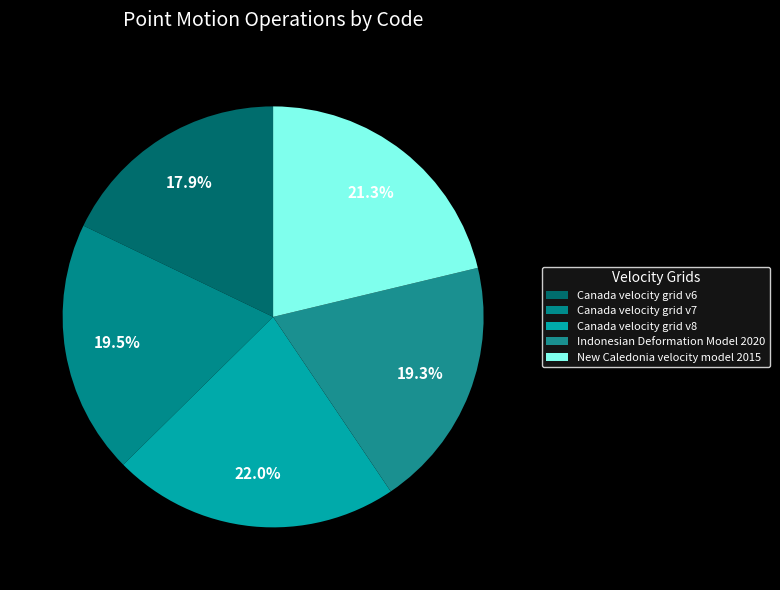

To the nearest percent, what portion does Indonesian Deformation Model 2020 represent?

19%